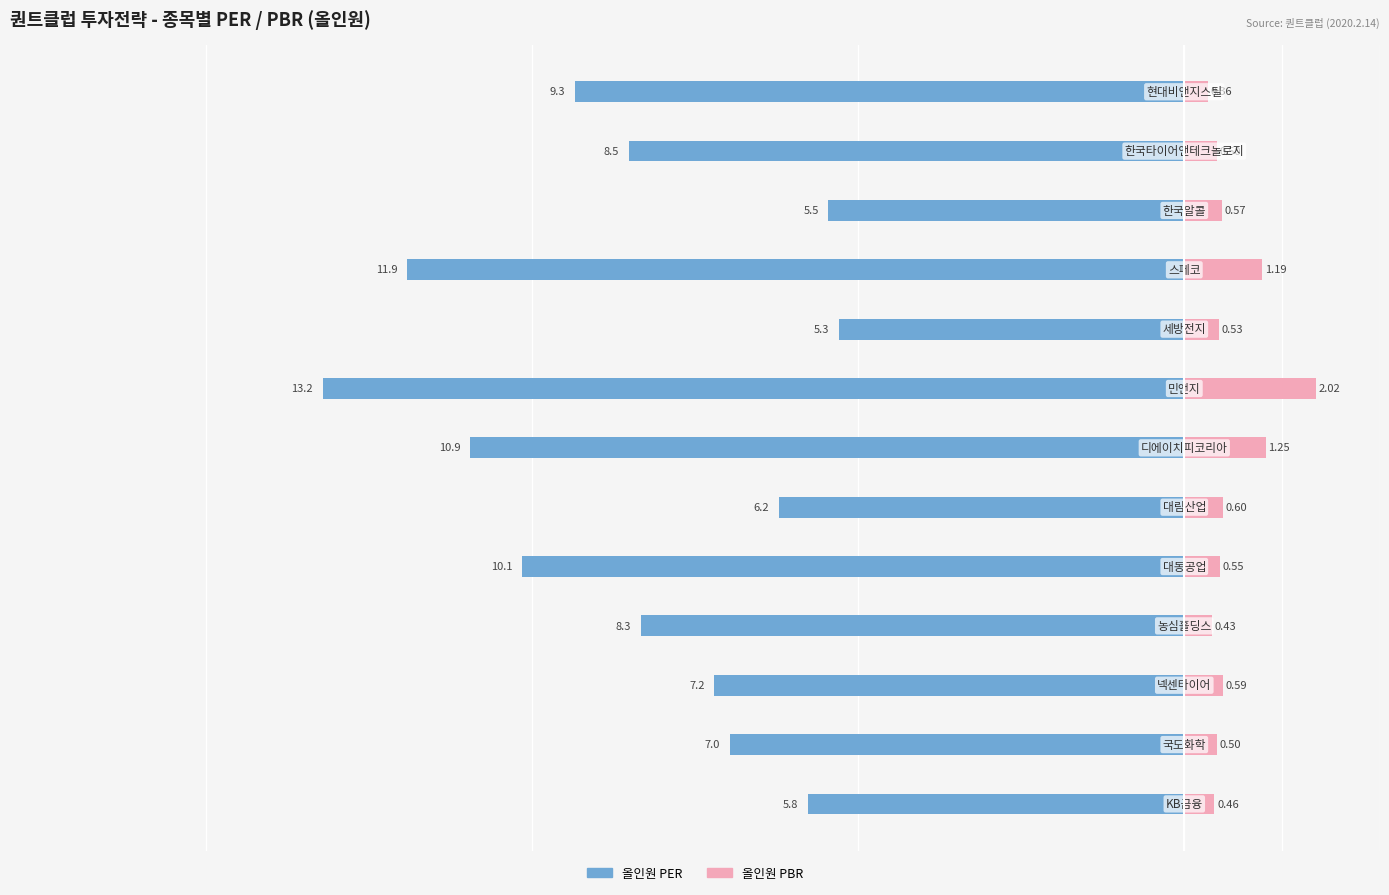

Reading right to left, extract all data points from this chart.

올인원 PER: 12=-9.3	11=-8.5	10=-5.5	9=-11.9	8=-5.3	7=-13.2	6=-10.9	5=-6.2	4=-10.1	3=-8.3	2=-7.2	1=-7.0	0=-5.8
올인원 PBR: 12=0.4	11=0.5	10=0.6	9=1.2	8=0.5	7=2.0	6=1.2	5=0.6	4=0.5	3=0.4	2=0.6	1=0.5	0=0.5